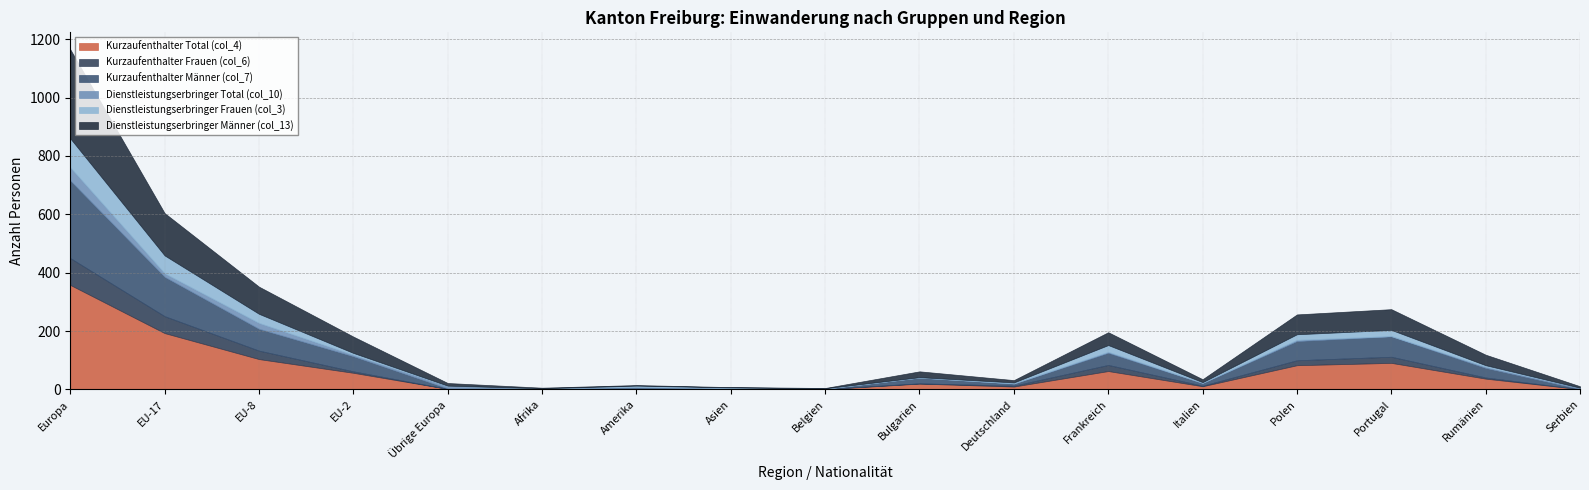

What is the difference between the maximum and minimum values in the Dienstleistungserbringer Total (col_10) series?

45